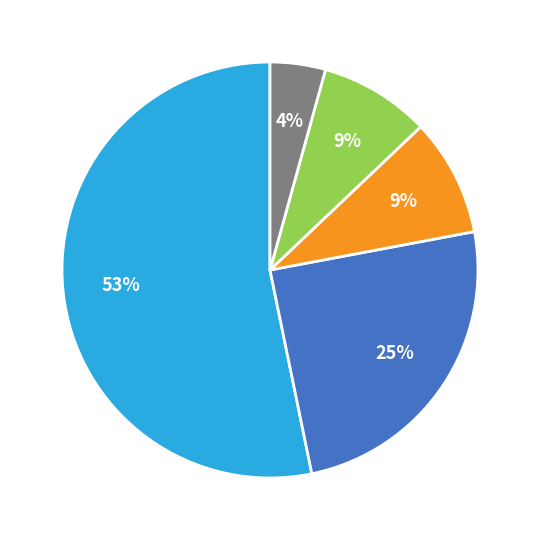

To the nearest percent, what is the average slice percentage?

20%